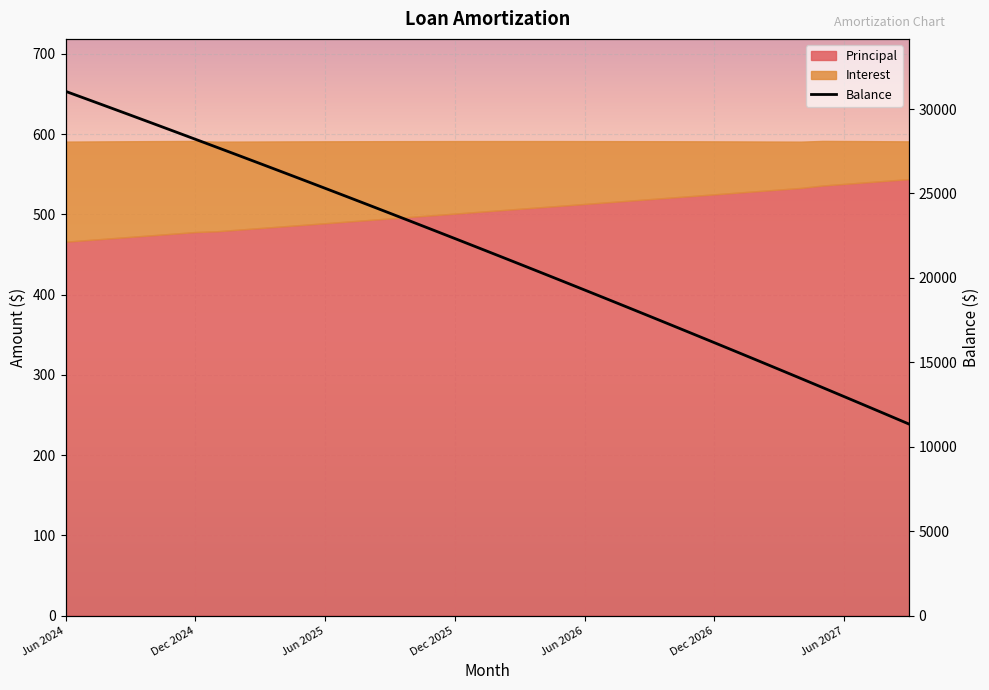

Where does the data first go above 21828?

Jun 2024